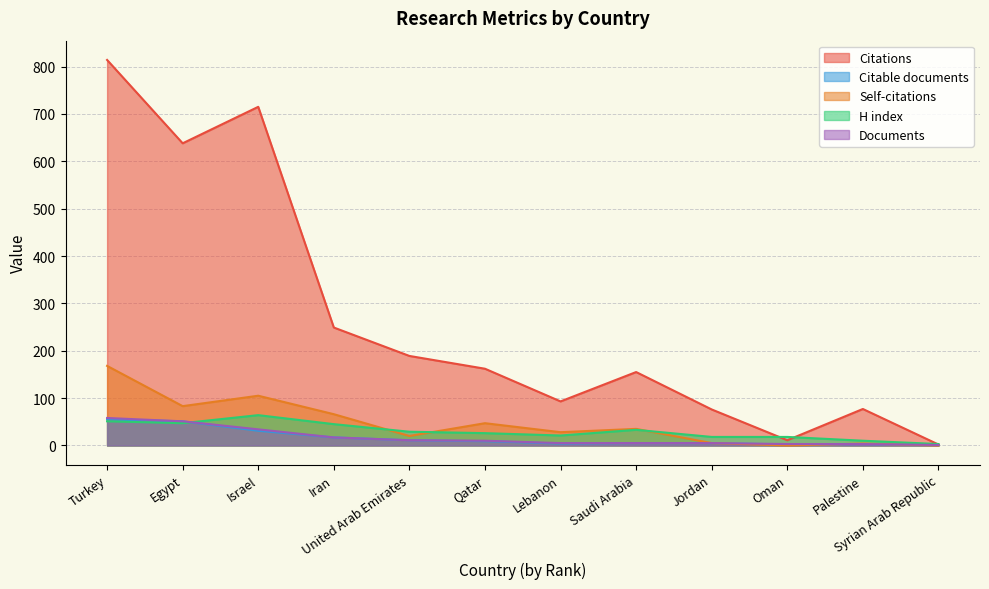

True or false: Citations has more than 0 points higher than both neighbors.

True